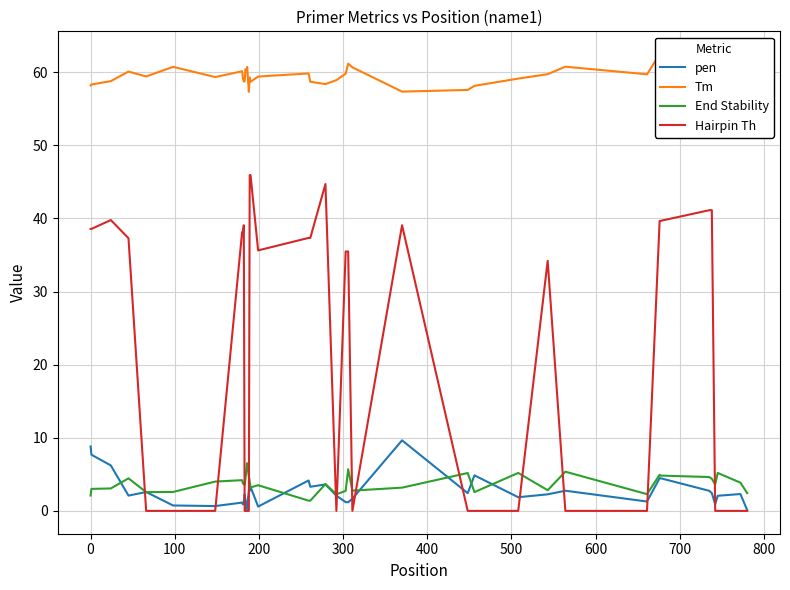

What are all the series names shown in the legend?

pen, Tm, End Stability, Hairpin Th